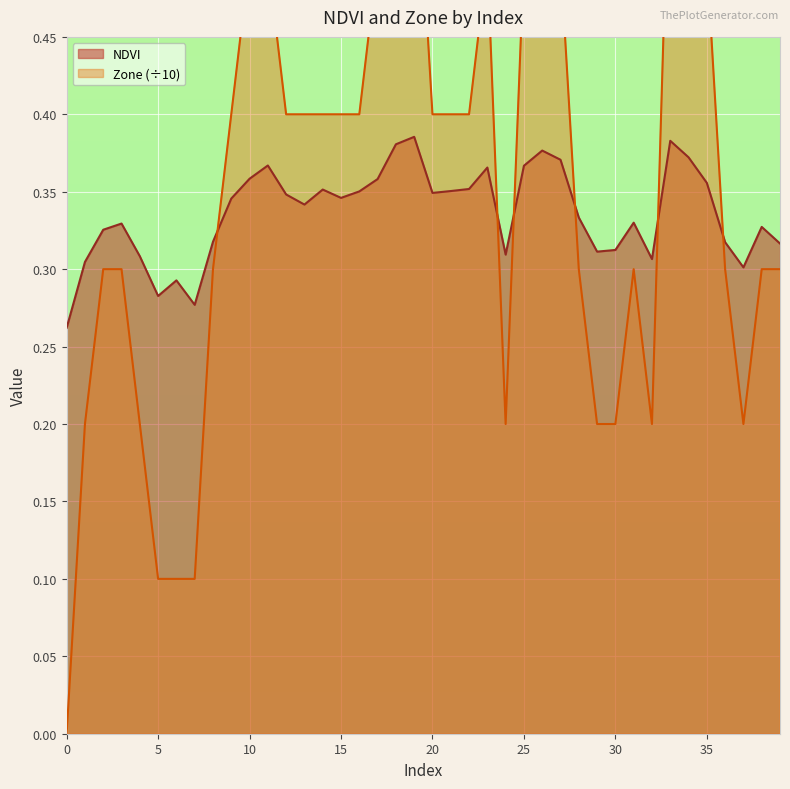

Rank the series at 24 from lowest to highest value.

Zone, NDVI